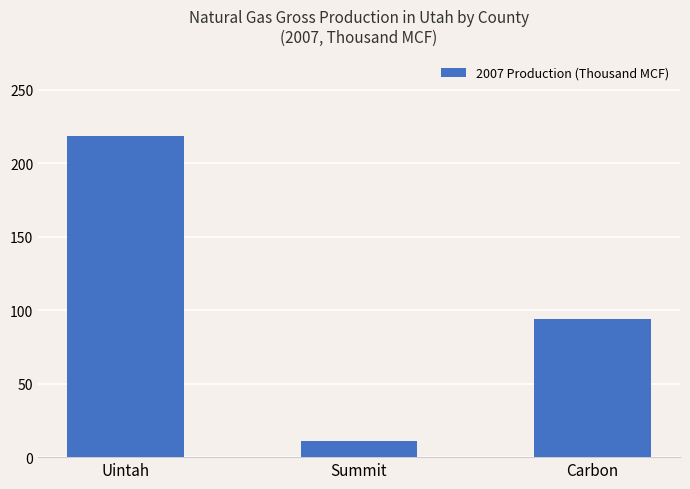

What is the change in value from Summit to Carbon?

+82.6